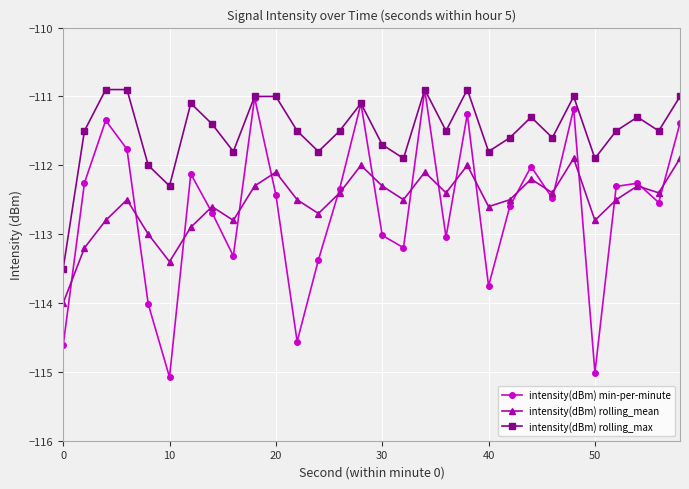

What is the maximum value shown in the chart?

-110.9